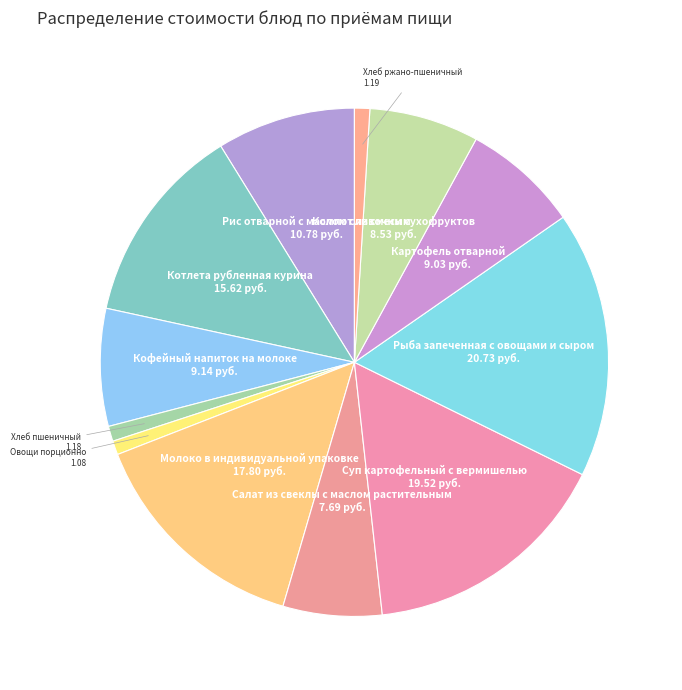

How many slices are in this pie chart?

12